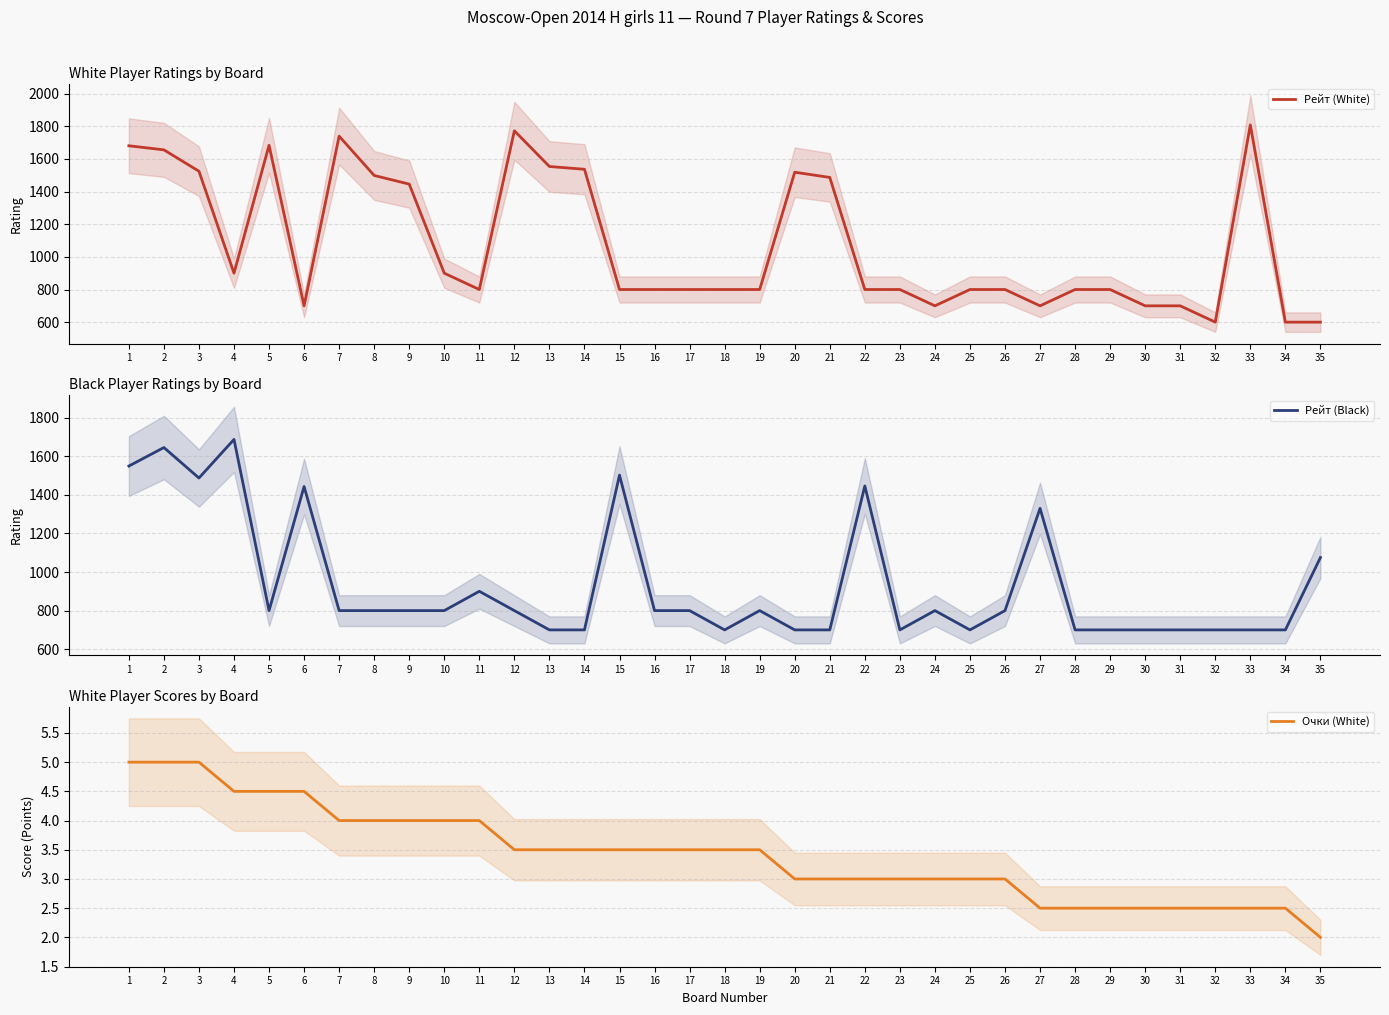

Reading right to left, transcribe all the data shown in this chart.

Рейт (White): 600.0	600.0	1809.0	600.0	700.0	700.0	800.0	800.0	700.0	800.0	800.0	700.0	800.0	800.0	1487.0	1519.0	800.0	800.0	800.0	800.0	800.0	1537.0	1554.0	1773.0	800.0	900.0	1446.0	1499.0	1740.0	700.0	1684.0	900.0	1525.0	1656.0	1681.0
Рейт (Black): 1075.0	700.0	700.0	700.0	700.0	700.0	700.0	700.0	1330.0	800.0	700.0	800.0	700.0	1446.0	700.0	700.0	800.0	700.0	800.0	800.0	1502.0	700.0	700.0	800.0	900.0	800.0	800.0	800.0	800.0	1443.0	800.0	1687.0	1487.0	1645.0	1549.0
Очки (White): 2.0	2.5	2.5	2.5	2.5	2.5	2.5	2.5	2.5	3.0	3.0	3.0	3.0	3.0	3.0	3.0	3.5	3.5	3.5	3.5	3.5	3.5	3.5	3.5	4.0	4.0	4.0	4.0	4.0	4.5	4.5	4.5	5.0	5.0	5.0